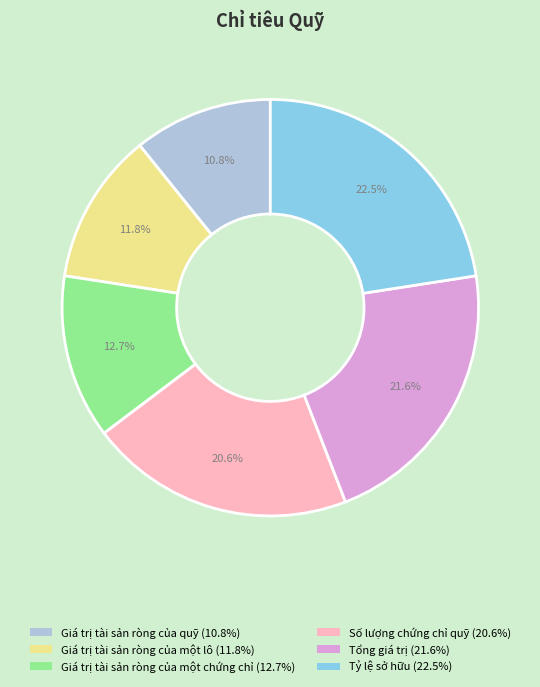

Which has a higher value, Giá trị tài sản ròng của một chứng chỉ or Giá trị tài sản ròng của quỹ?

Giá trị tài sản ròng của một chứng chỉ